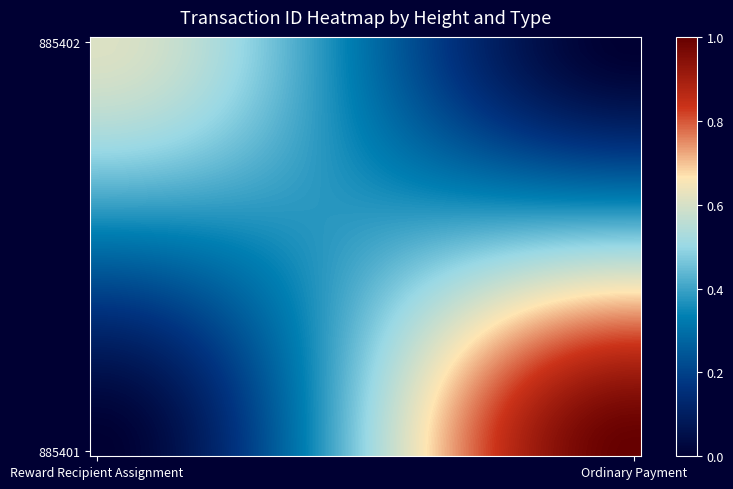

What is the greatest value displayed?

1.0